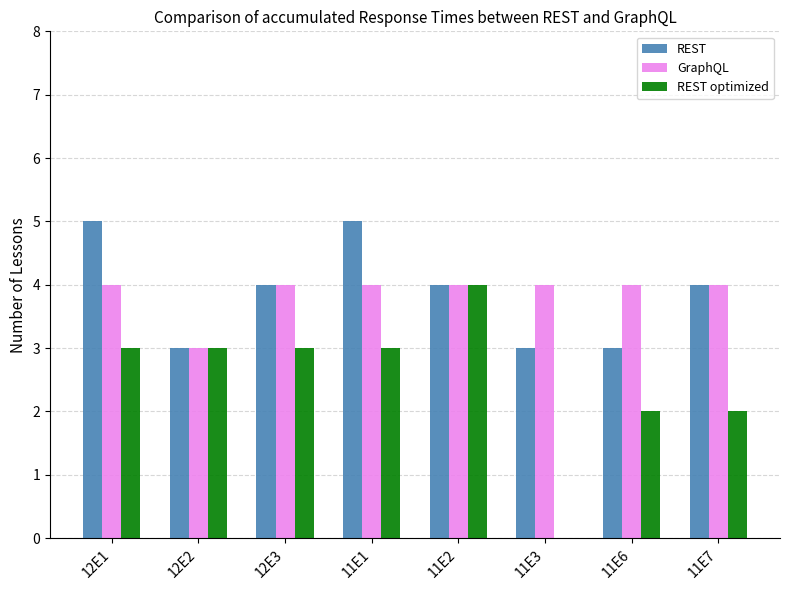

What is the highest value of the REST series?

5